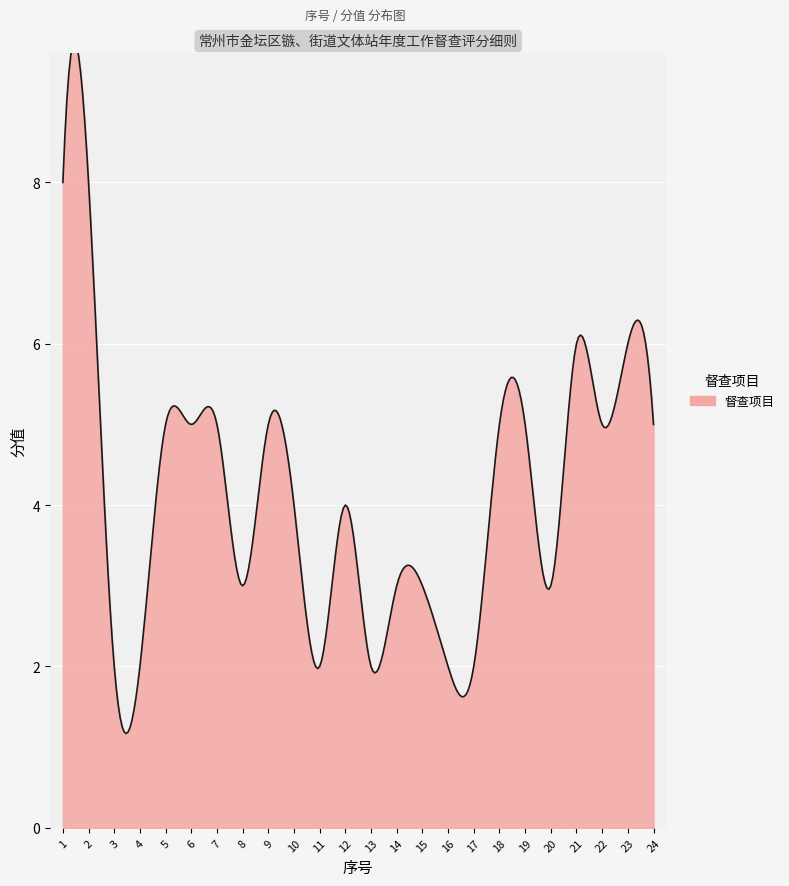

Count the number of categories in the chart.

24